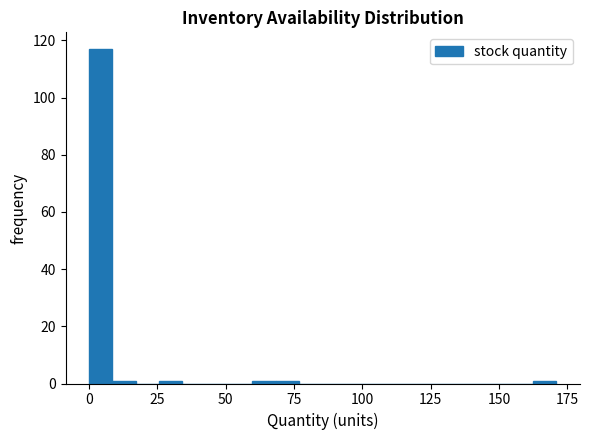

Read against the x-axis, roughly where is the centre of the tallest bar?

5